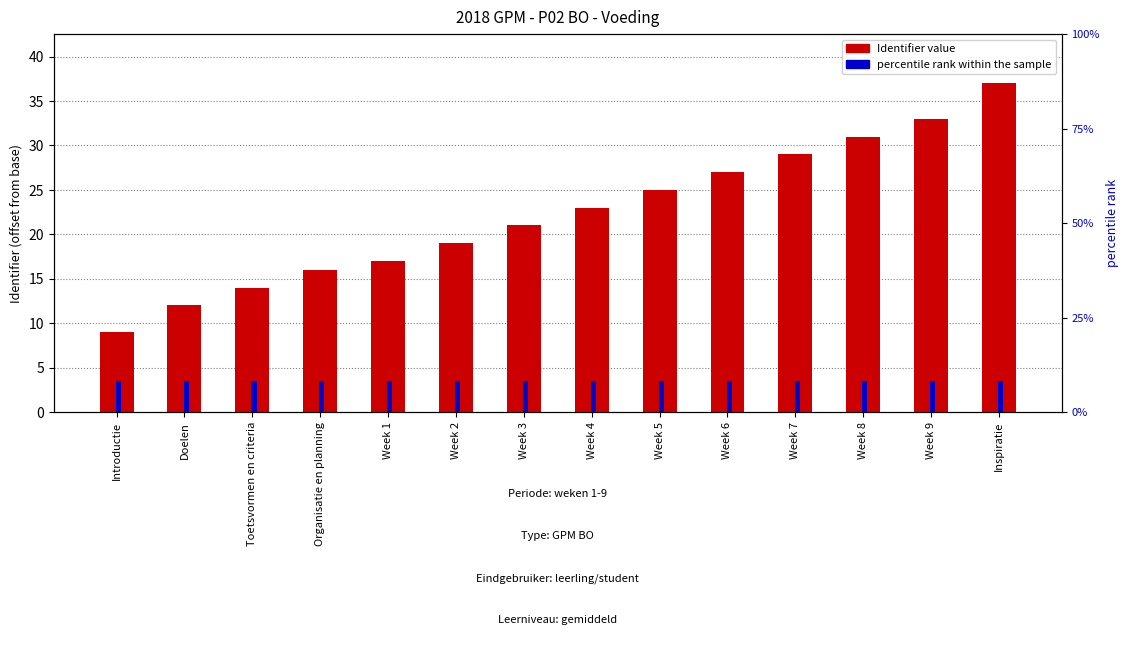

What is the sum of the percentile rank values at Week 5 and Organisatie en planning?

1.0